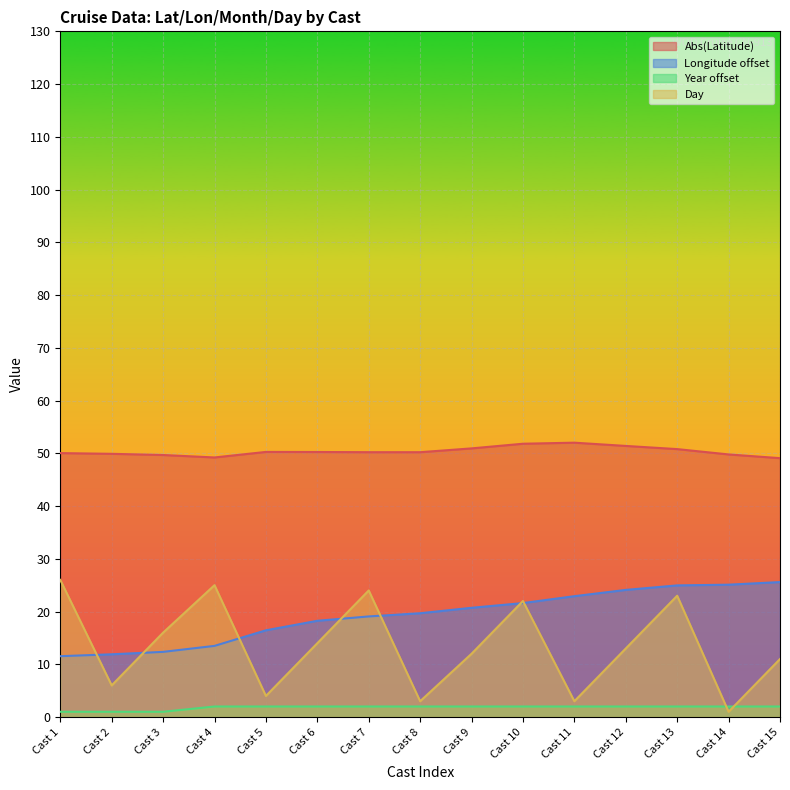

Is it true that Latitude equals 50.2 at Cast 8?

True